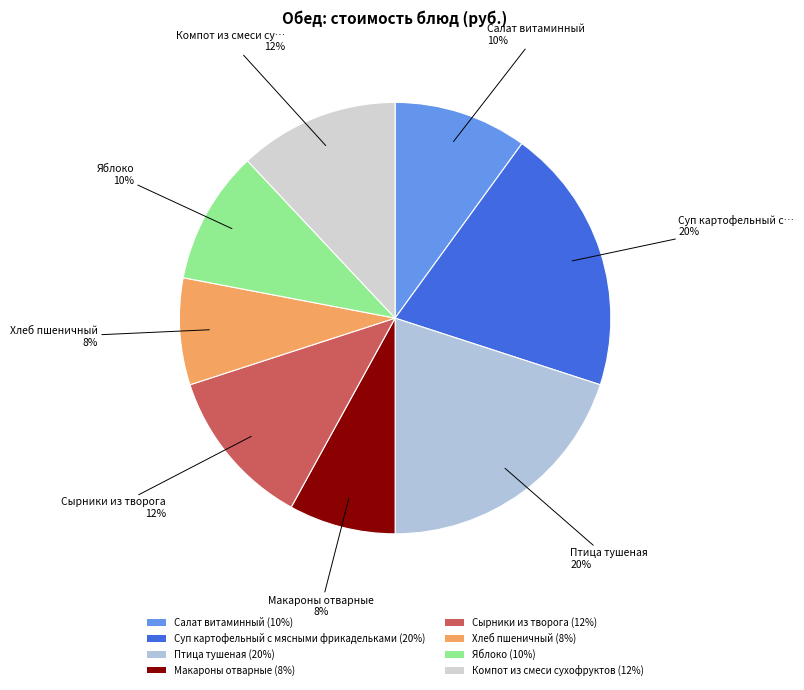

Does any single category account for the majority?

No